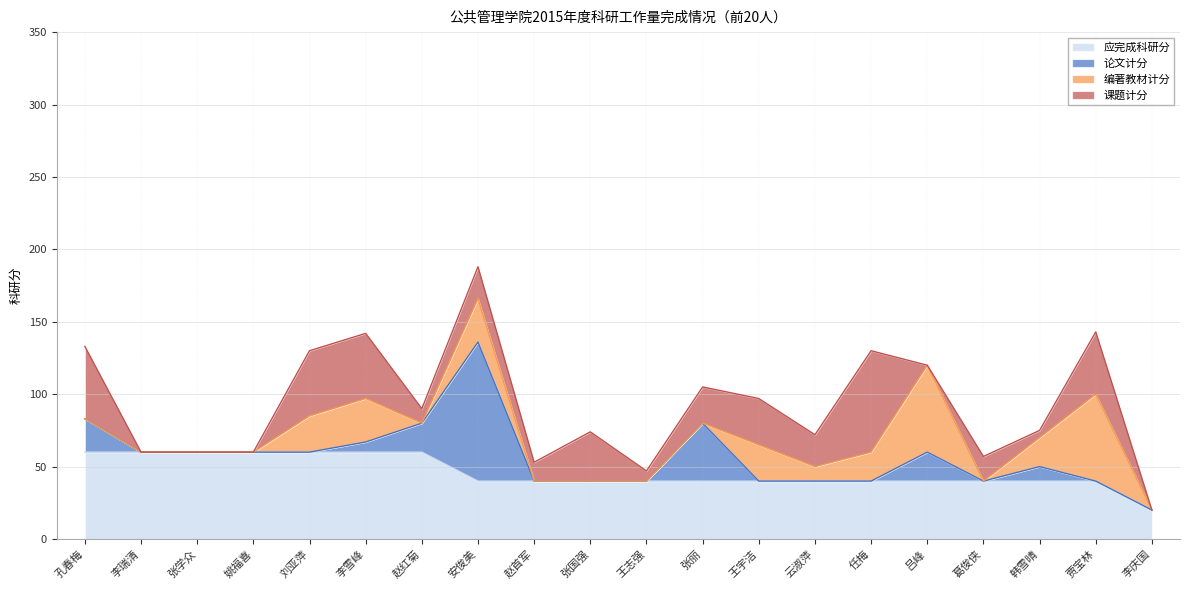

Which label corresponds to the smallest value in the chart?

李瑞清